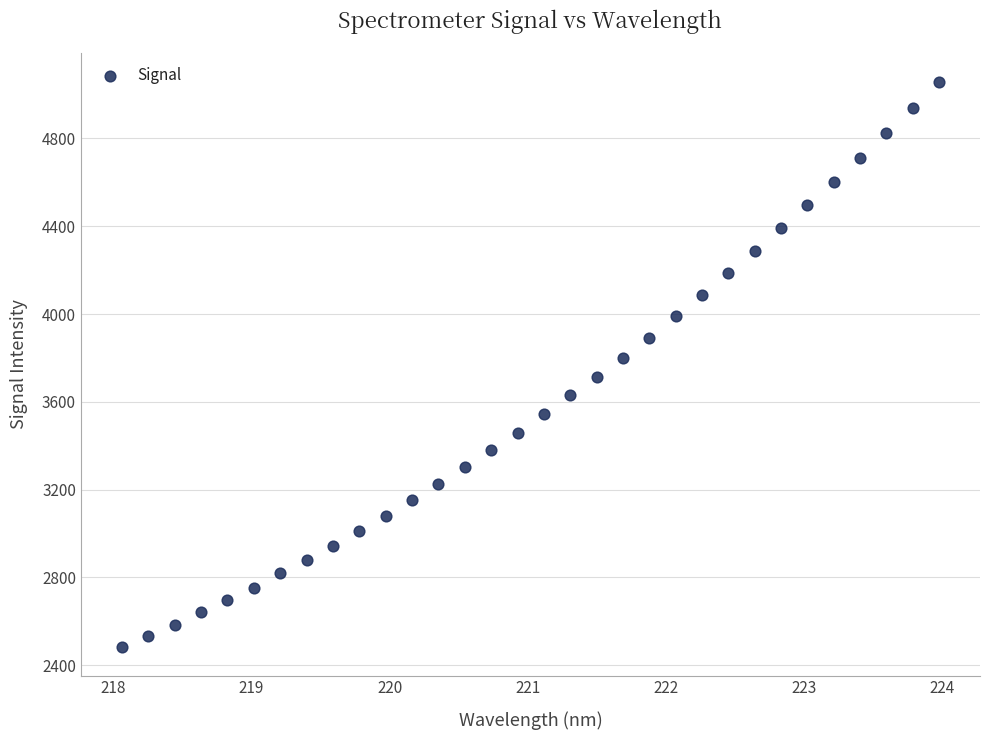

What is the range of X values (max minus min)?

5.9